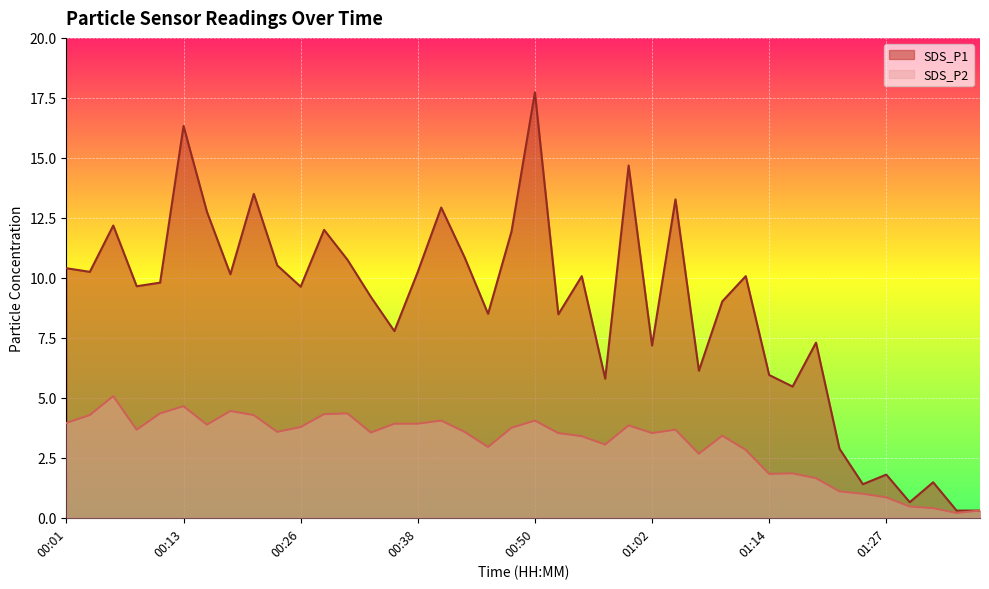

True or false: SDS_P1 has more than 2 points higher than both neighbors.

True